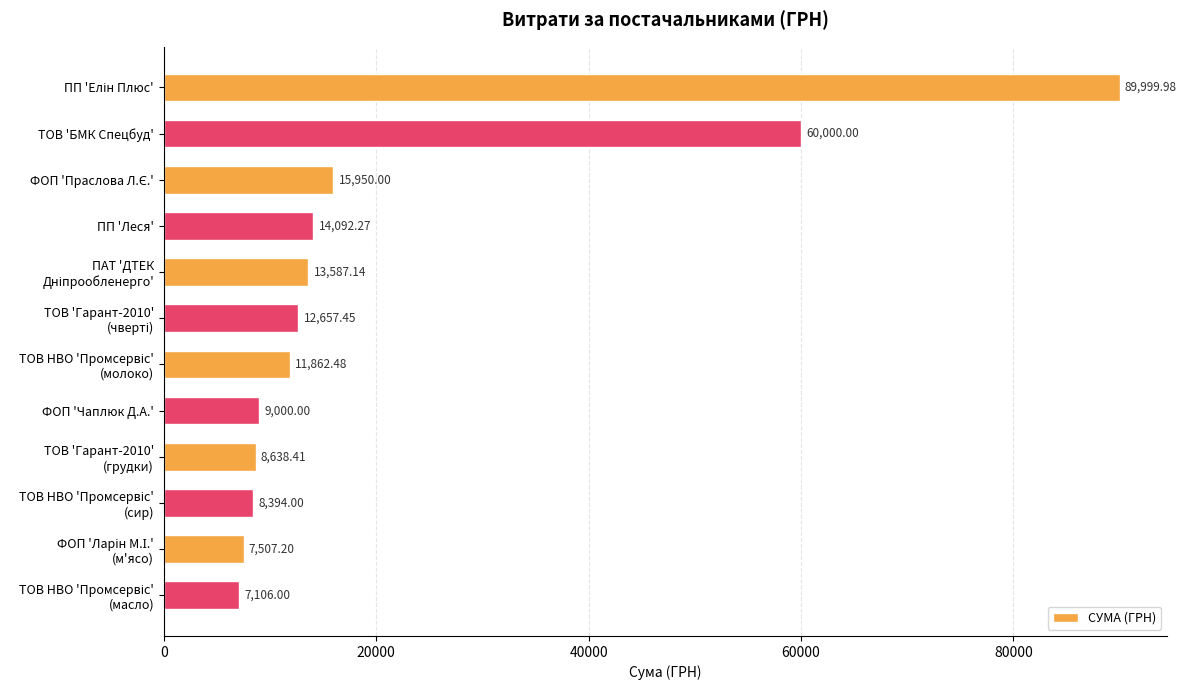

What is the label of the 11th bar from the bottom?

ТОВ 'БМК Спецбуд'